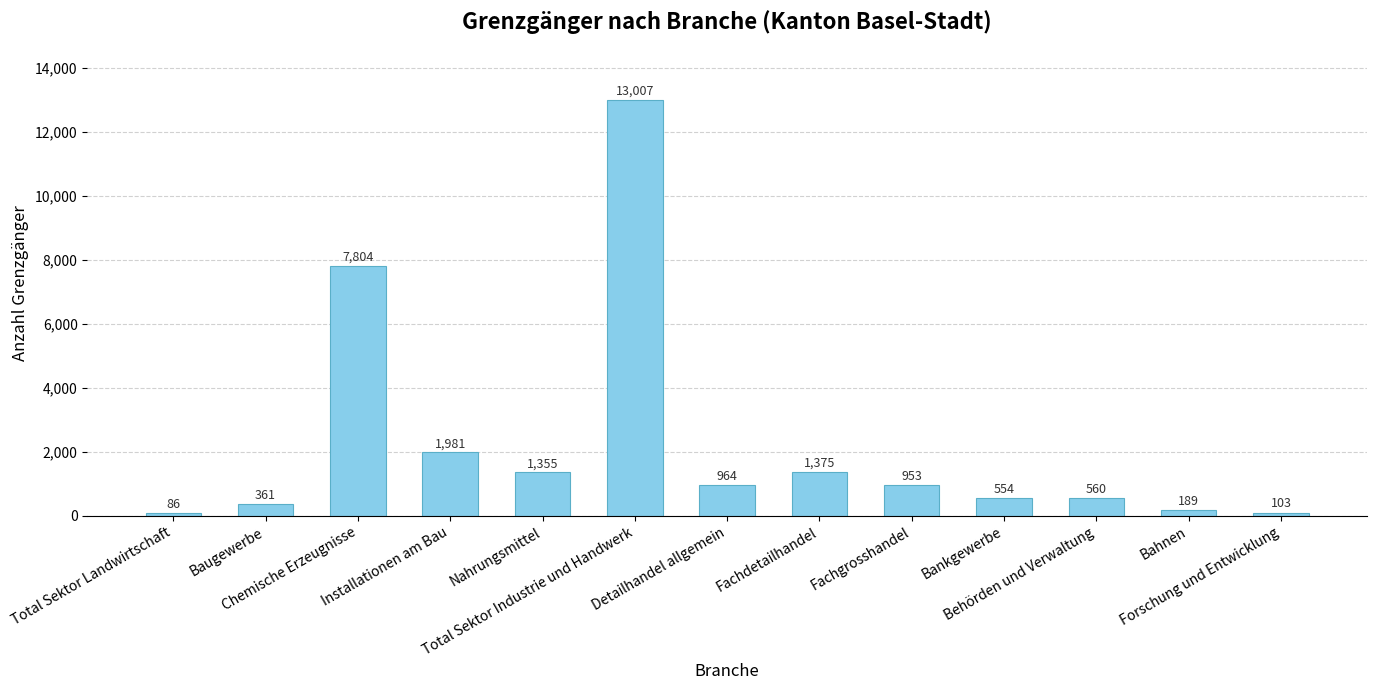

Are the bars grouped side by side (vs. stacked)?

No